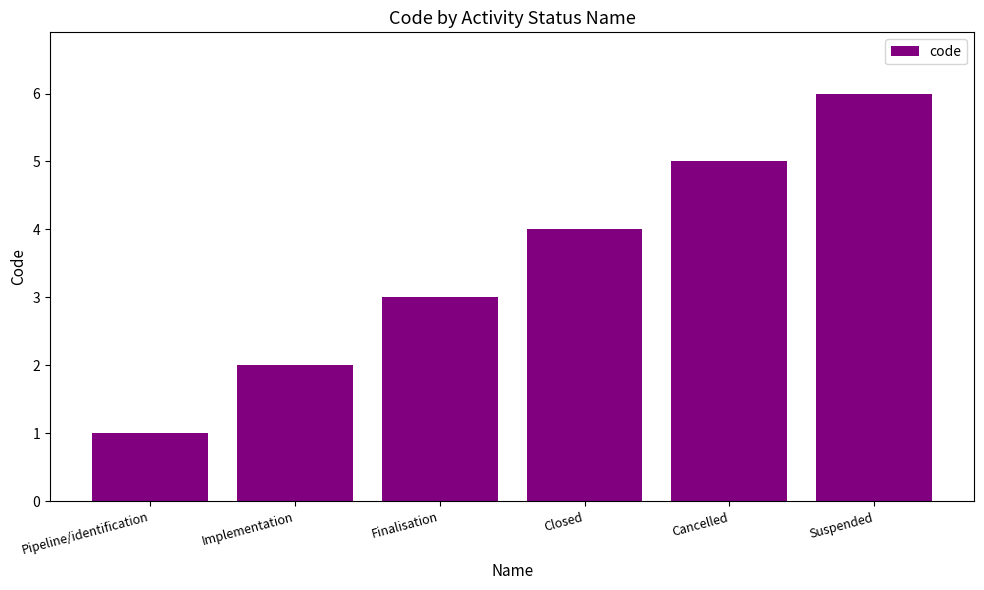

Count the values in the range 2 to 5.

4